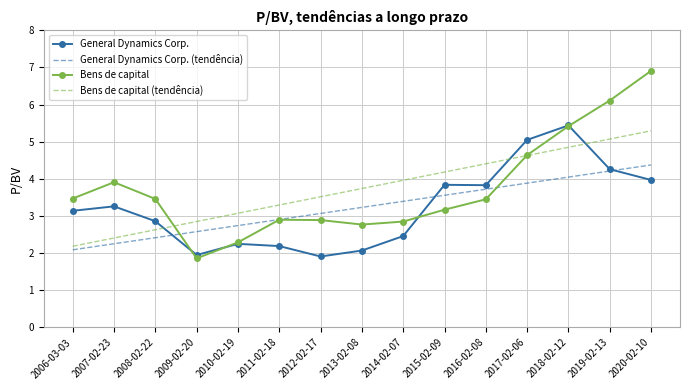

How many values in the General Dynamics Corp. (tendência) series exceed 3?

9